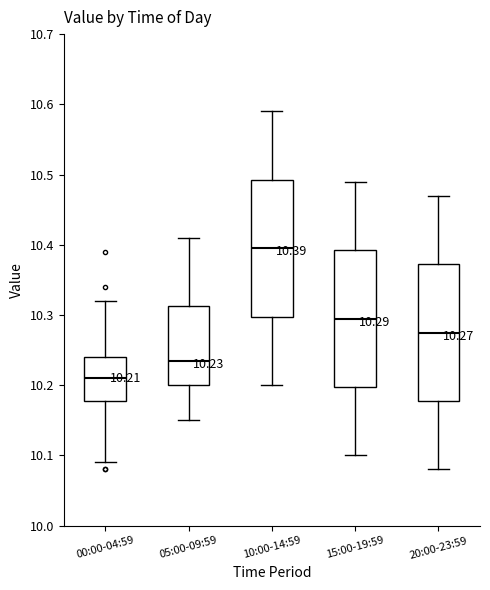

Which box has the highest median line?

10:00-14:59